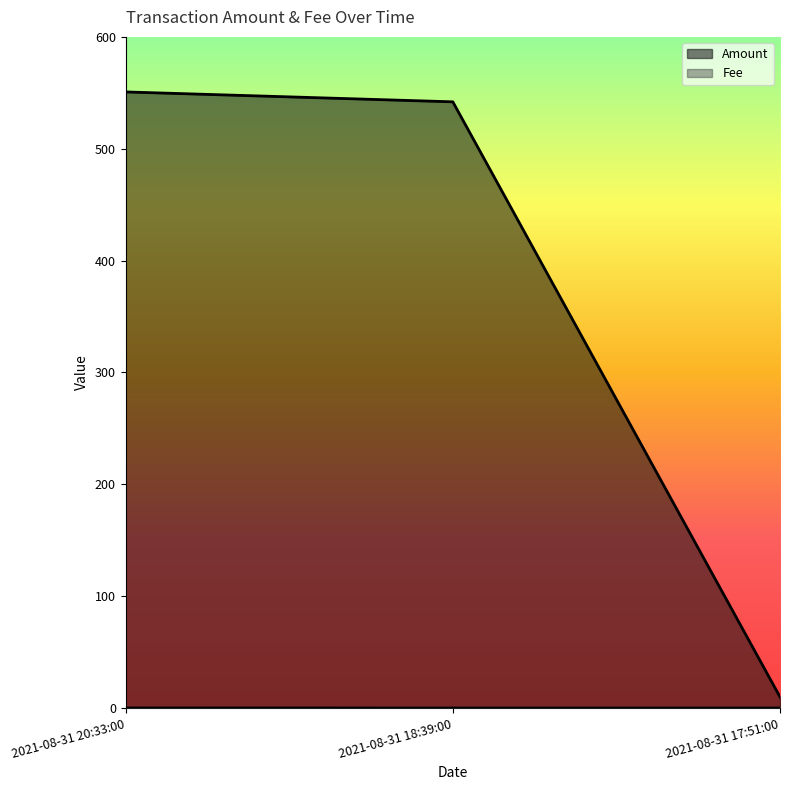

How many distinct data groups are displayed?

2